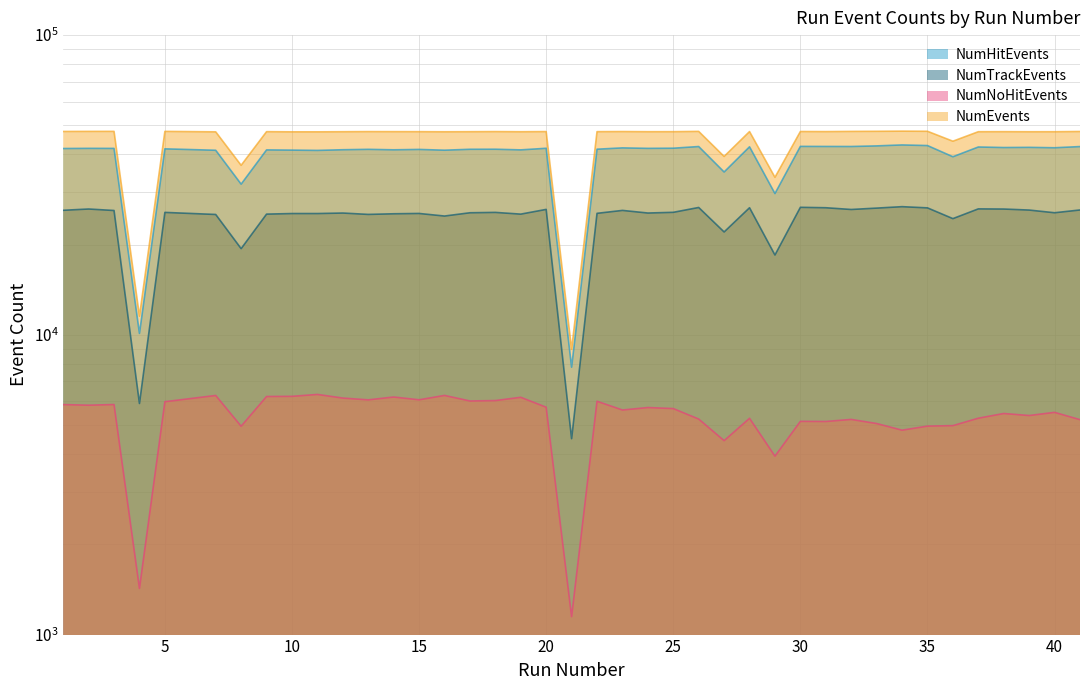

At which category is the sum across all series the highest?

34